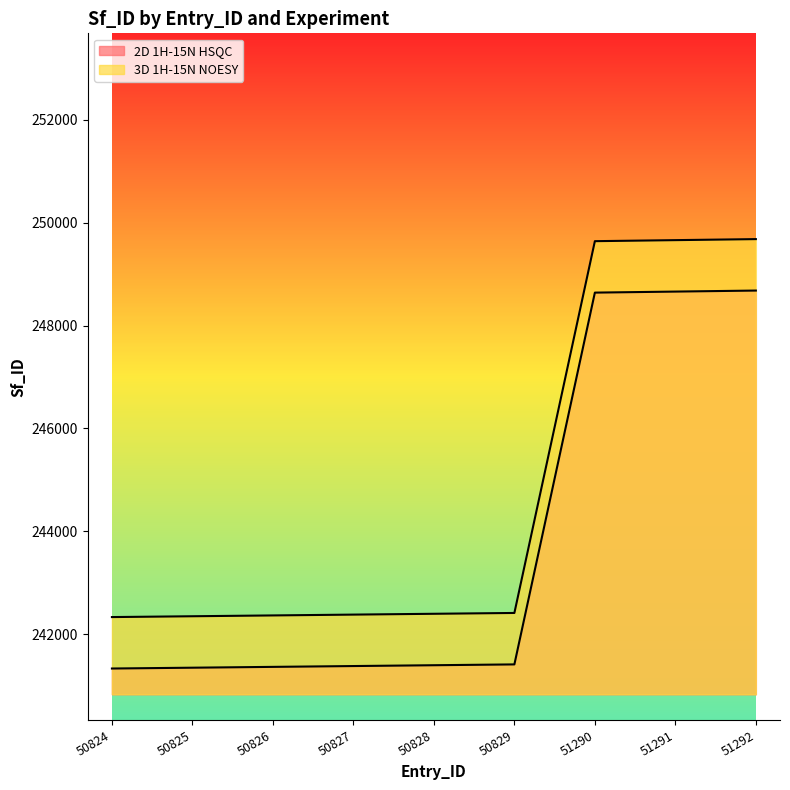

Between 51290 and 50828, which is larger?

51290